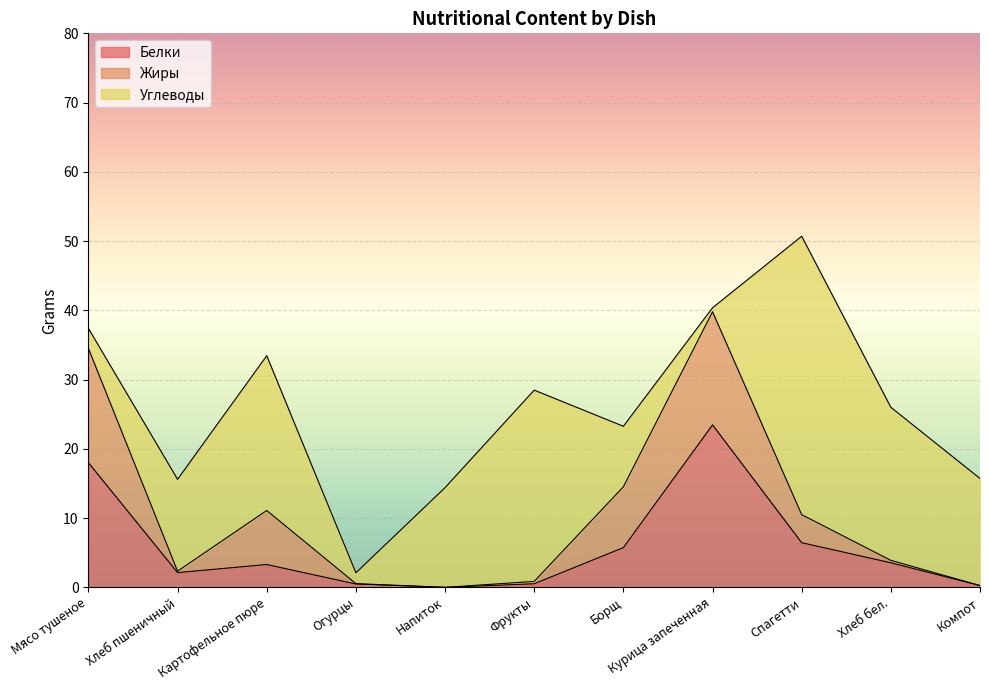

At which category is the sum across all series the highest?

Спагетти